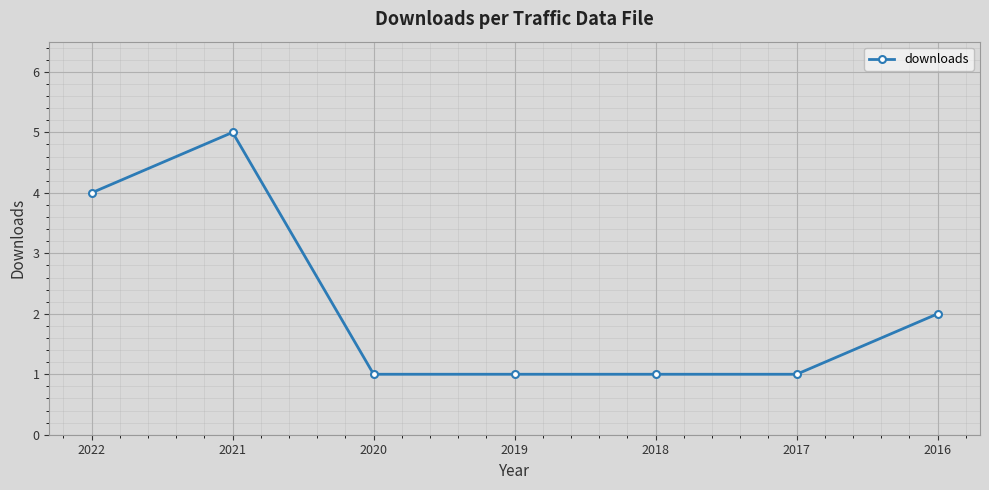

Reading left to right, extract all data points from this chart.

2022=4	2021=5	2020=1	2019=1	2018=1	2017=1	2016=2